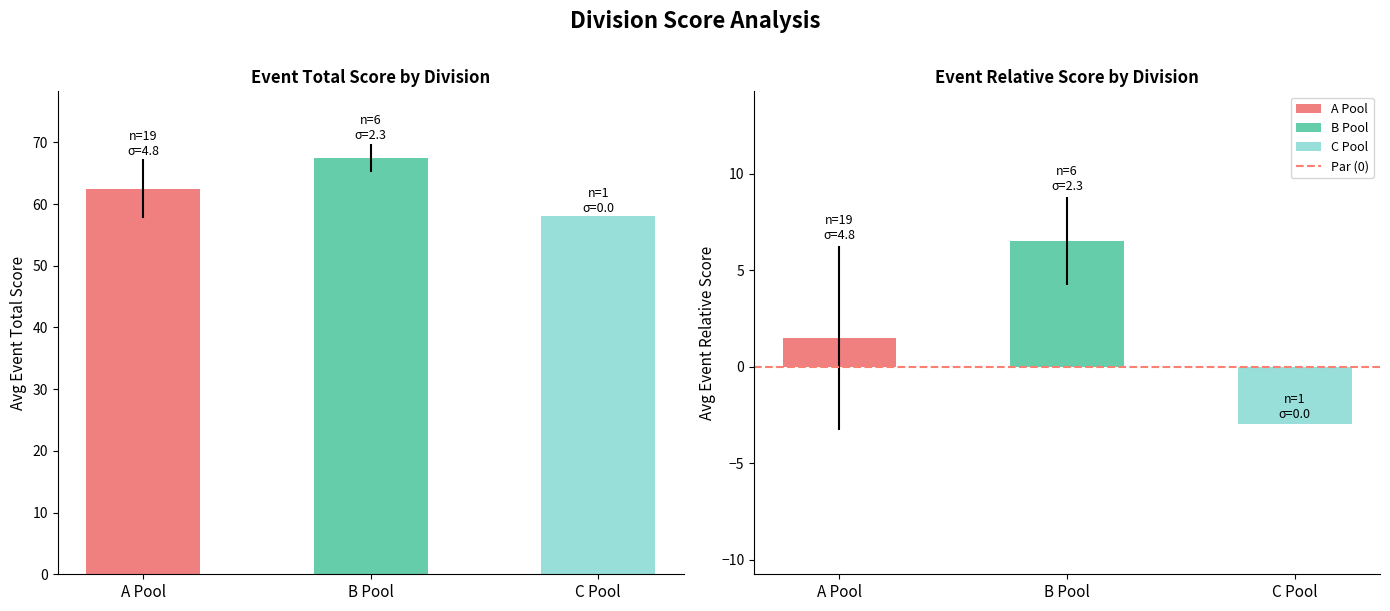

What is the label of the 3rd bar from the left?

C Pool